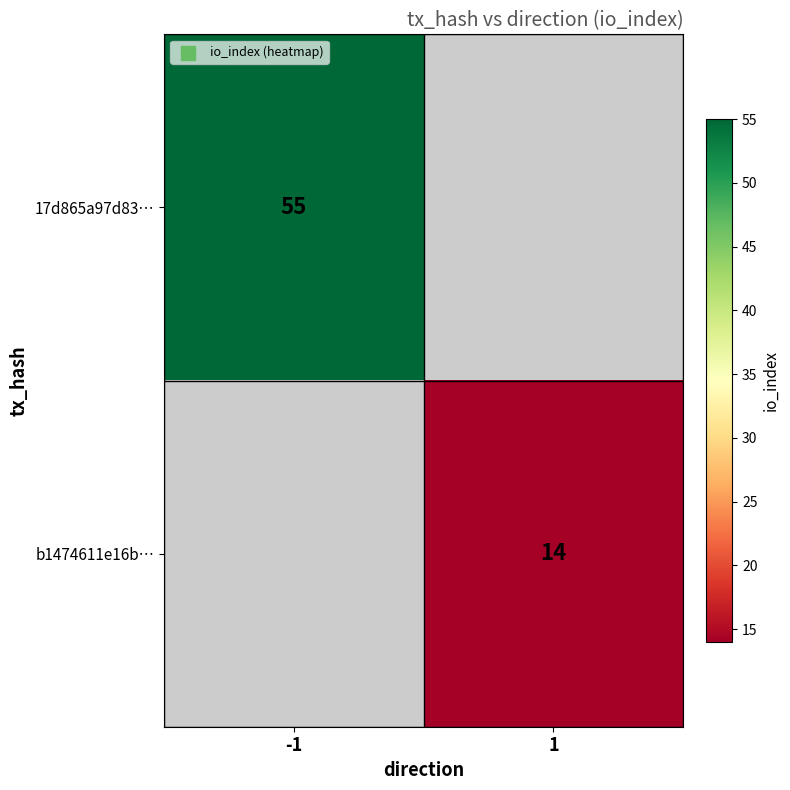

What is the minimum value shown in the chart?

14.0